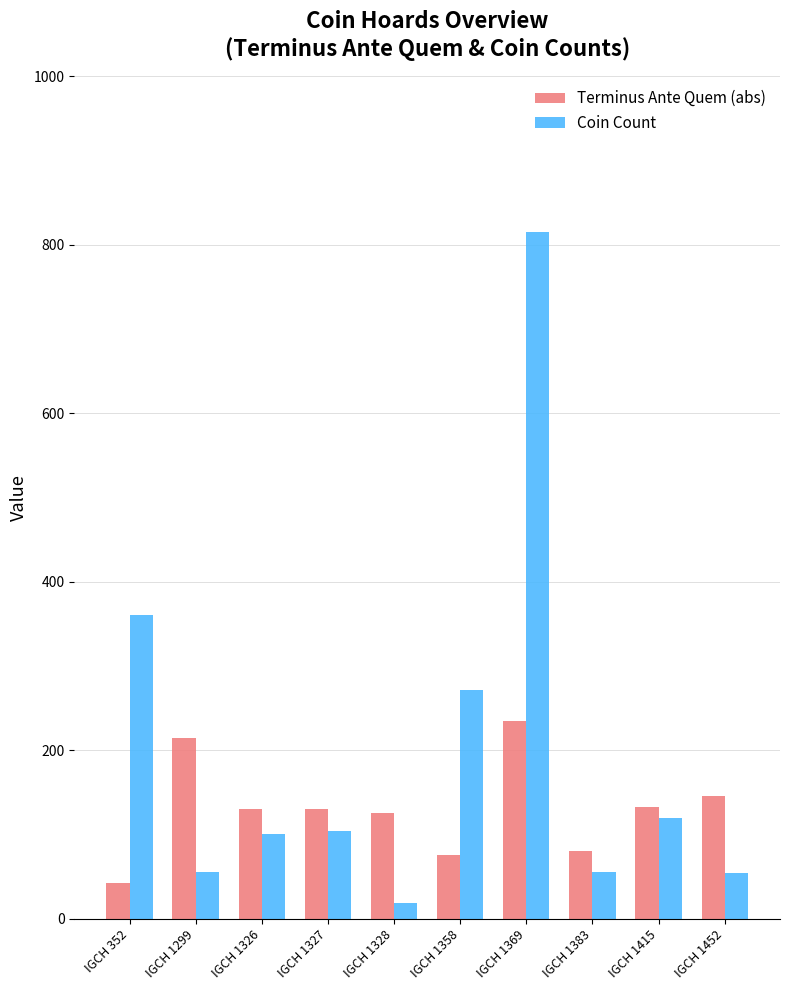

What is the value of the Coin Count bar at the 10th from the left?

54